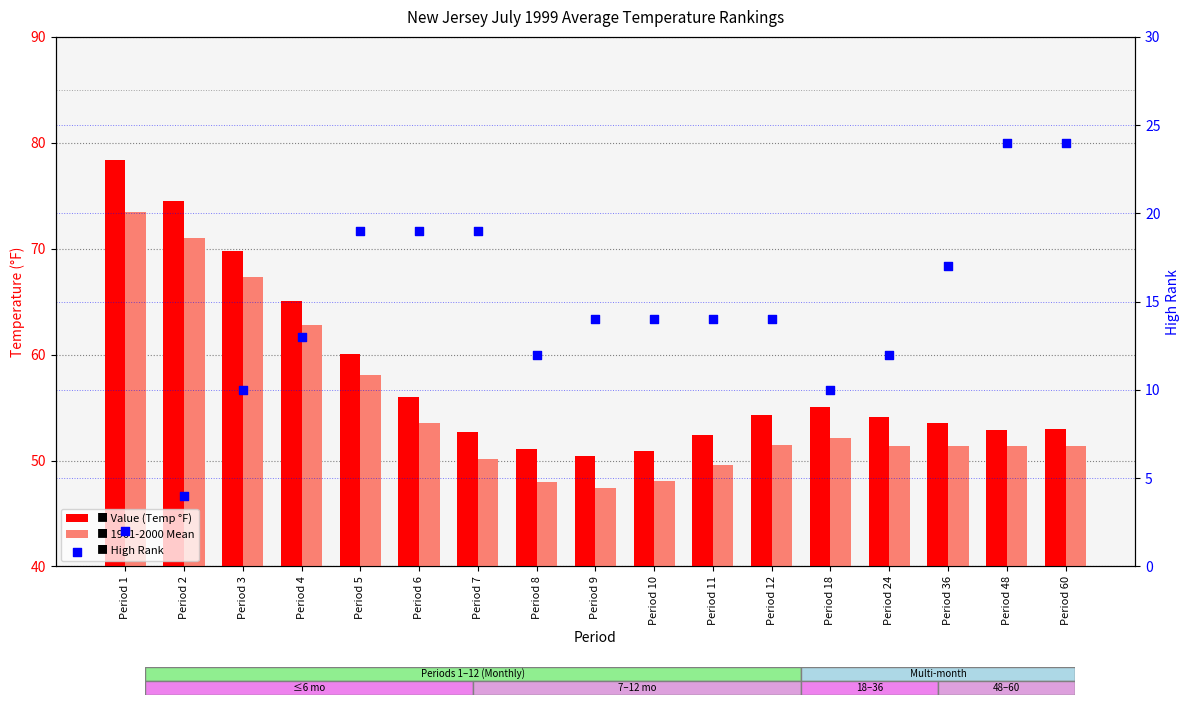

At how many categories does at least one series exceed 4?

17